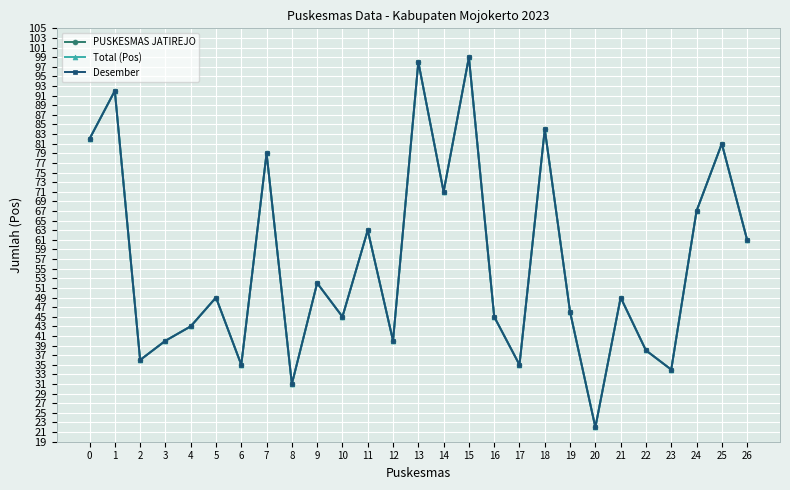

What are all the series names shown in the legend?

PUSKESMAS JATIREJO, Total (Pos), Desember